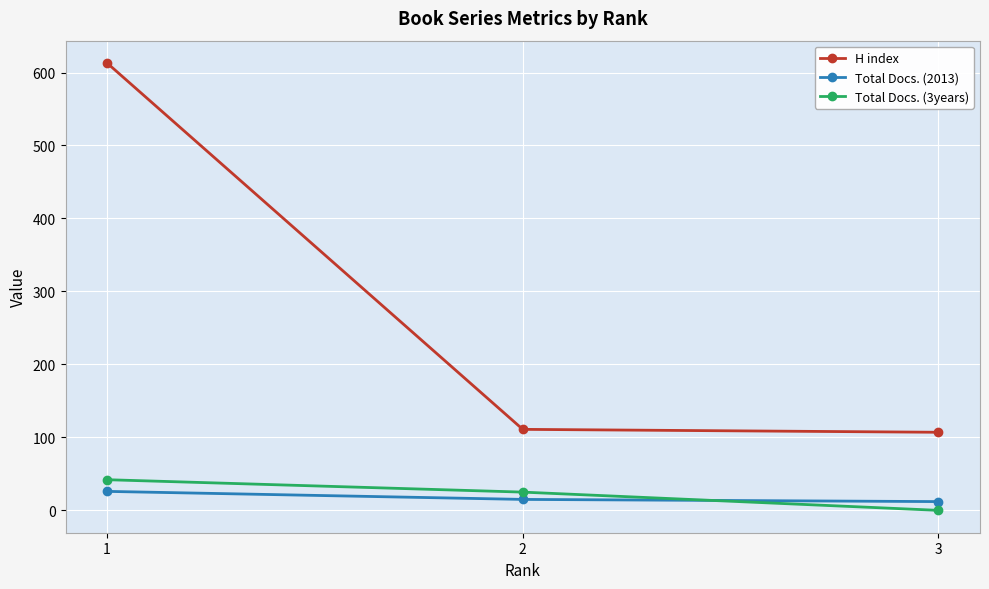

Which series has the largest range (max minus min)?

H index